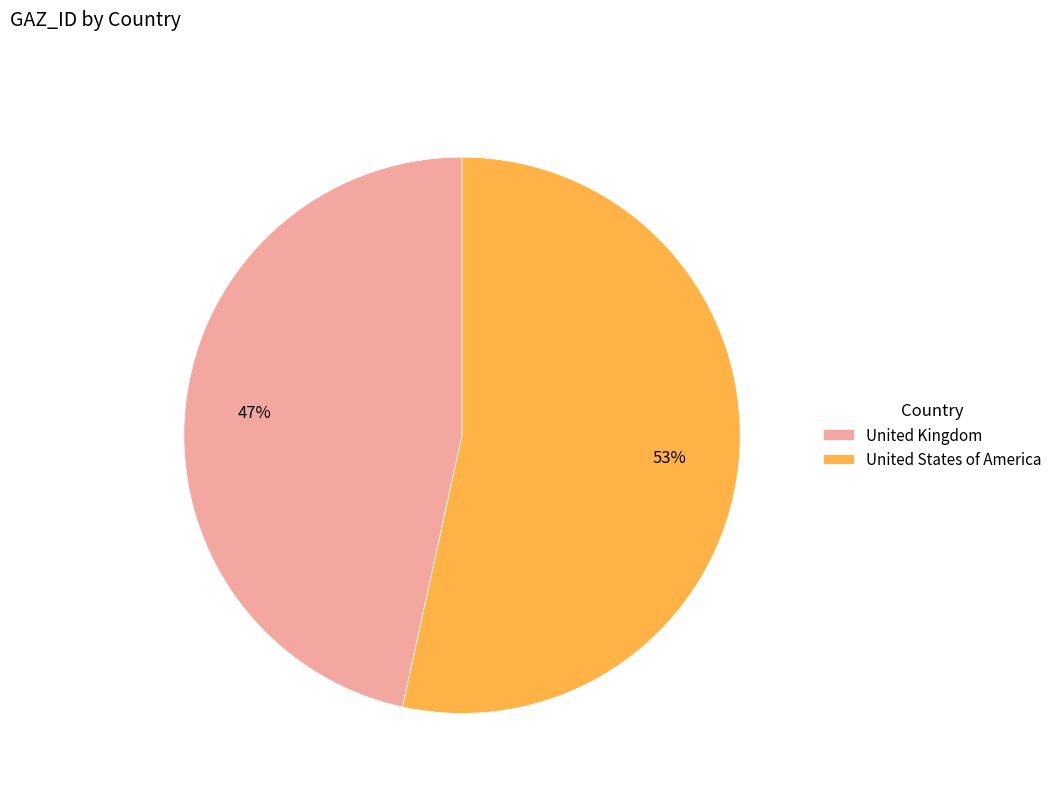

Does United Kingdom represent more than half of the total?

No